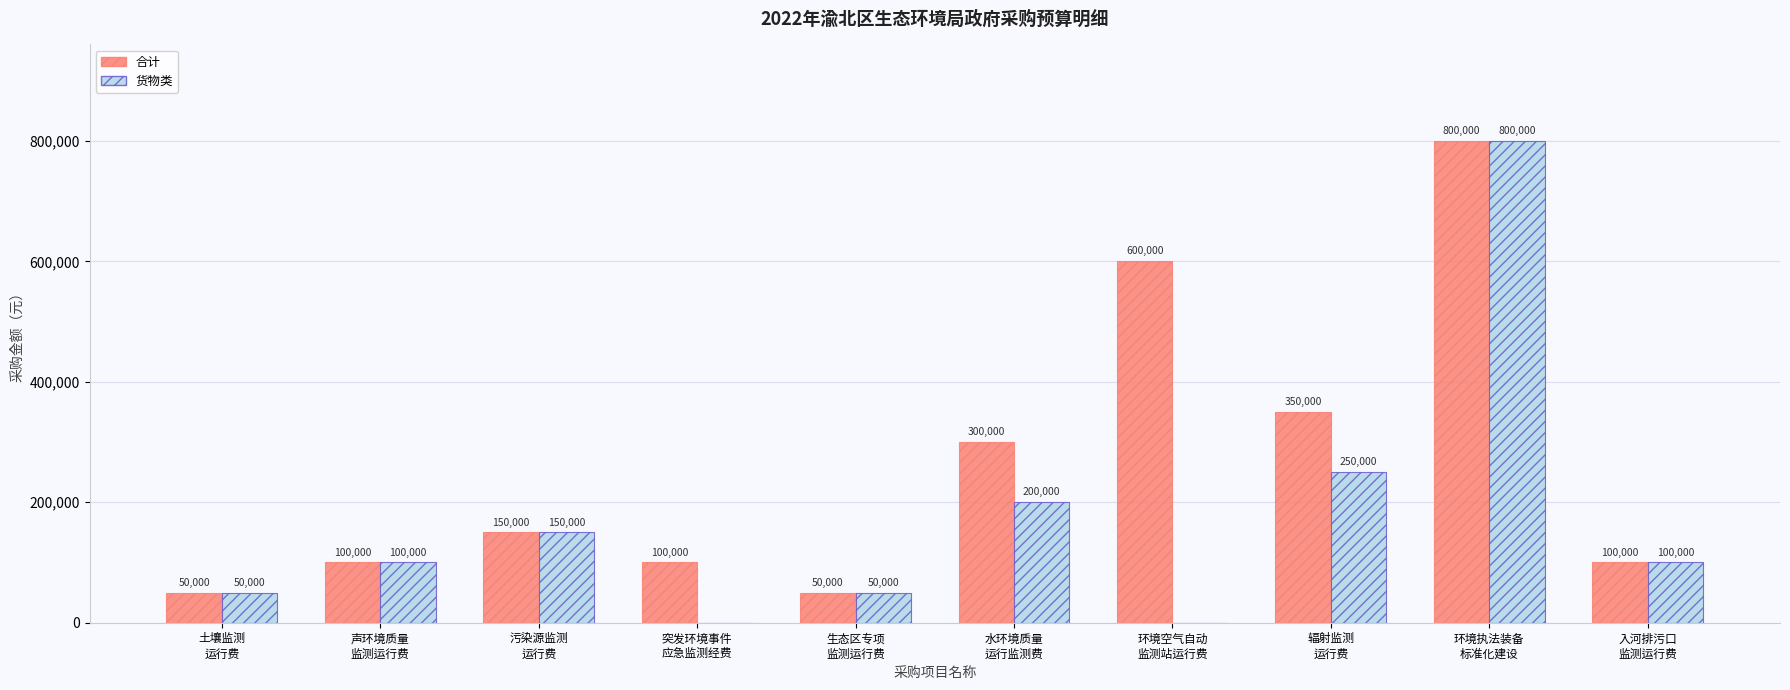

How many groups of bars are there?

10